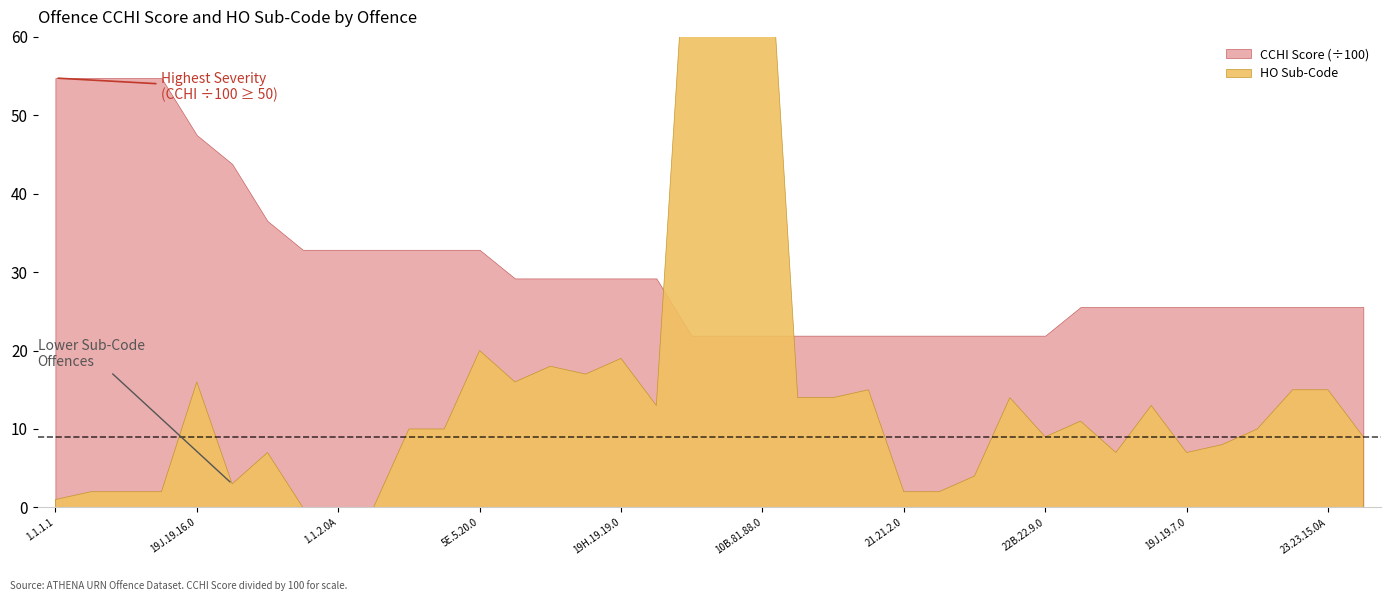

The CCHI Score series shows 3788.1 at 21.21.15.0. True or false?

False